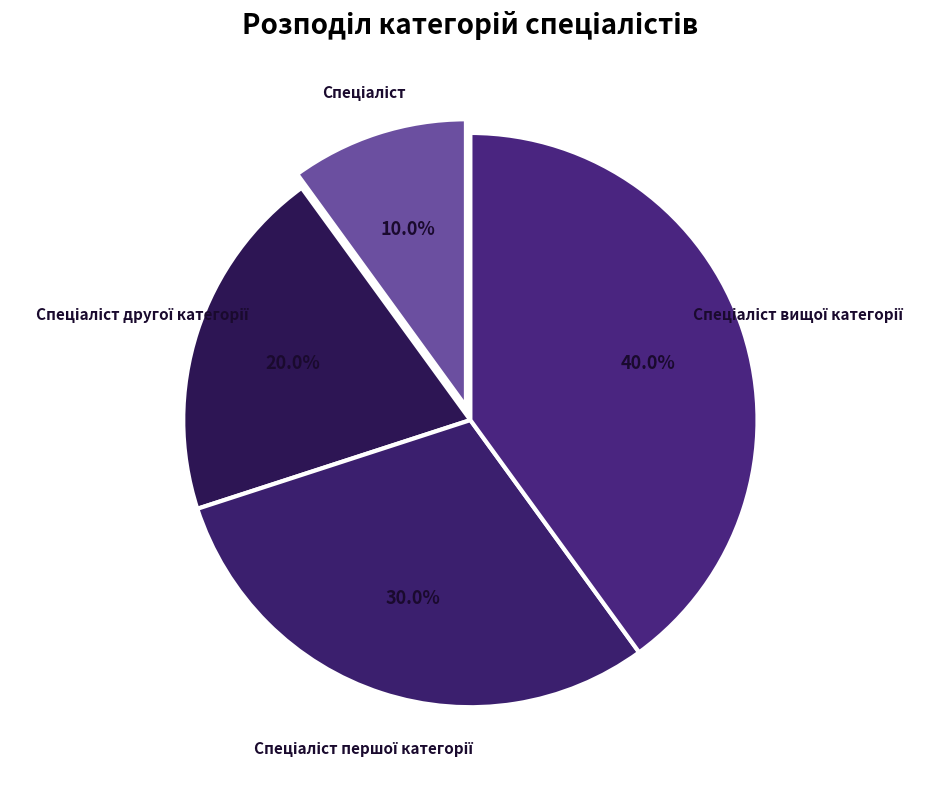

Is there a majority slice in this chart?

No